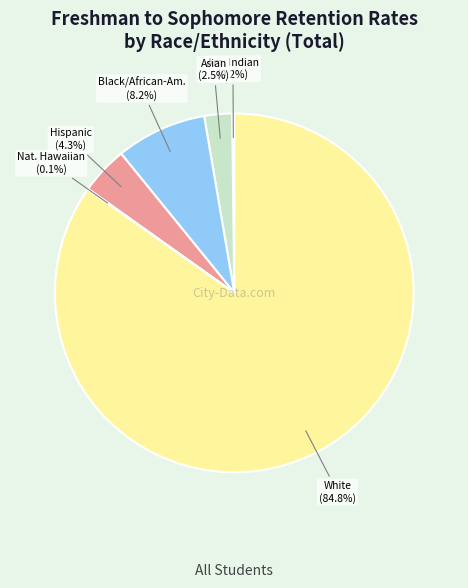

Is White the majority of the pie?

Yes